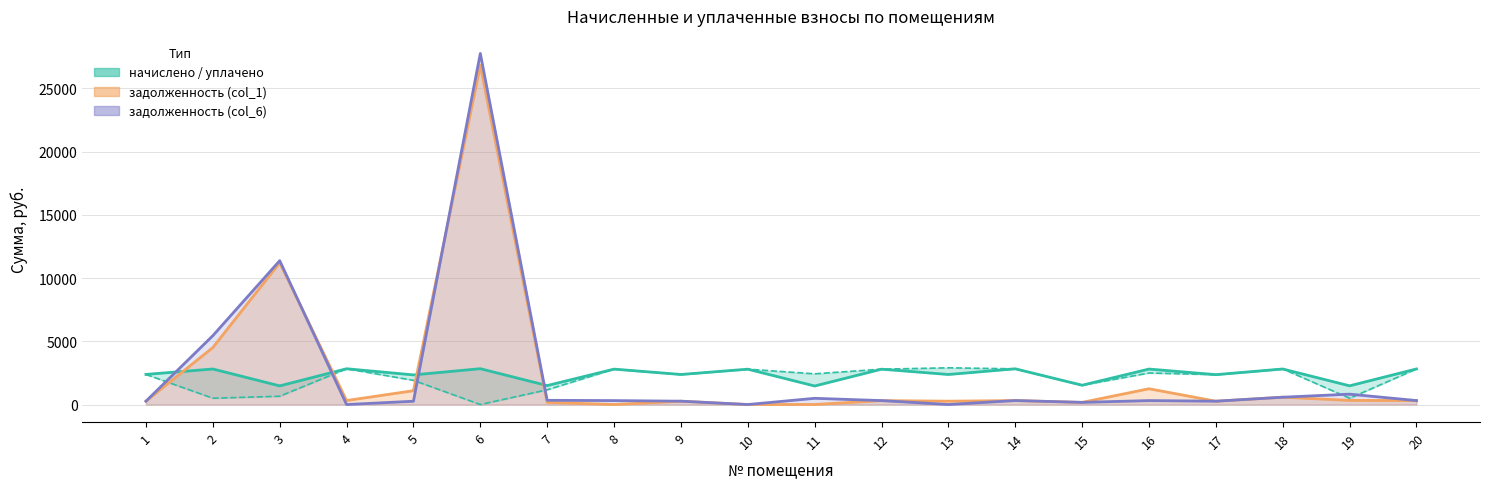

How many interior local peaks does the начислено (col_3) series have?

9